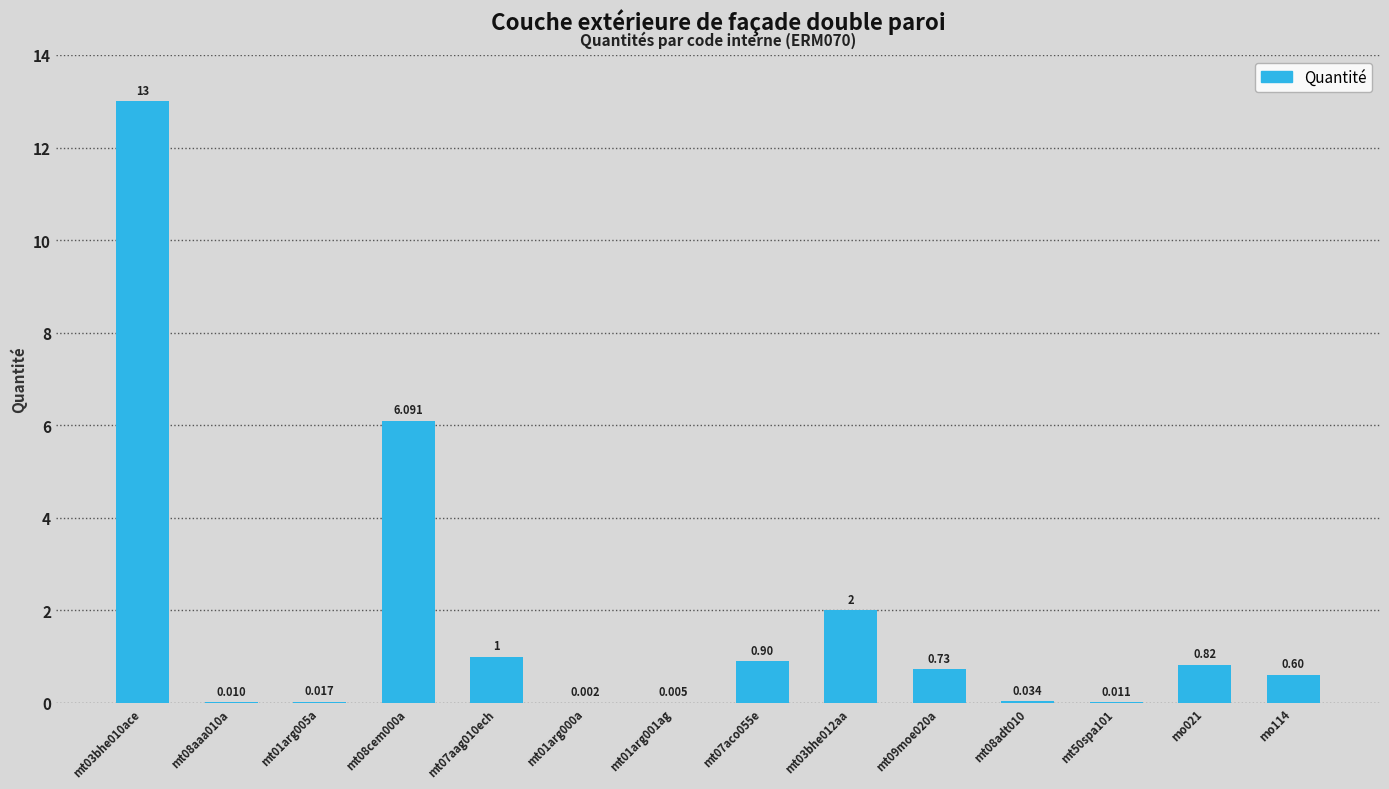

What is the difference between the second highest and minimum values?

6.1